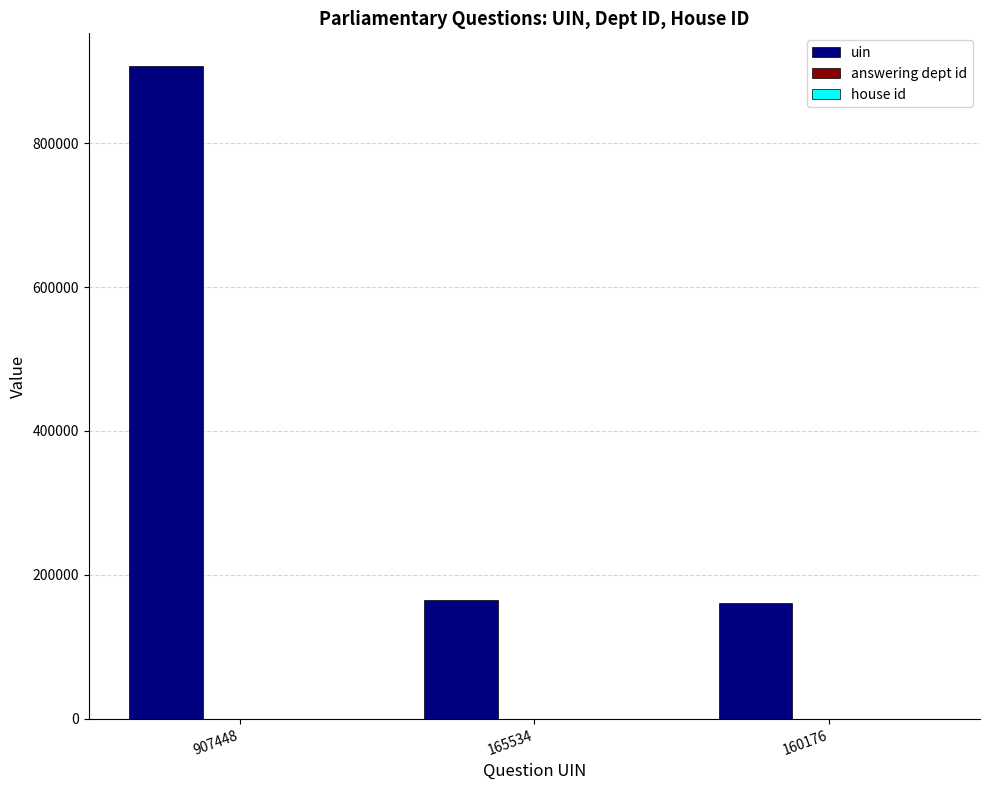

Between 907448 and 165534, which series saw the biggest shift?

uin